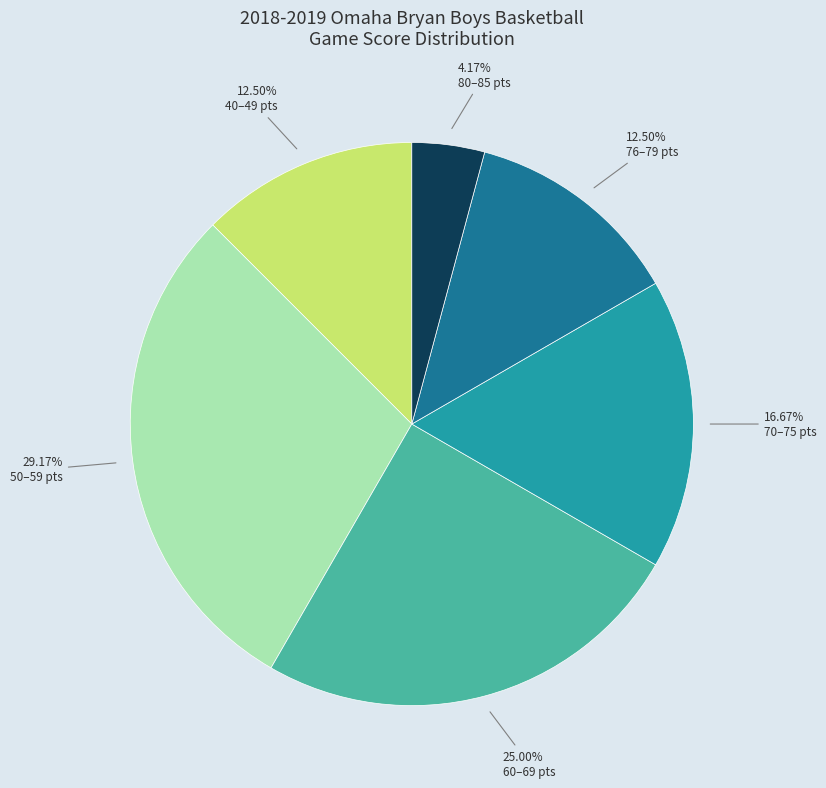

Count the number of slices in the pie.

6